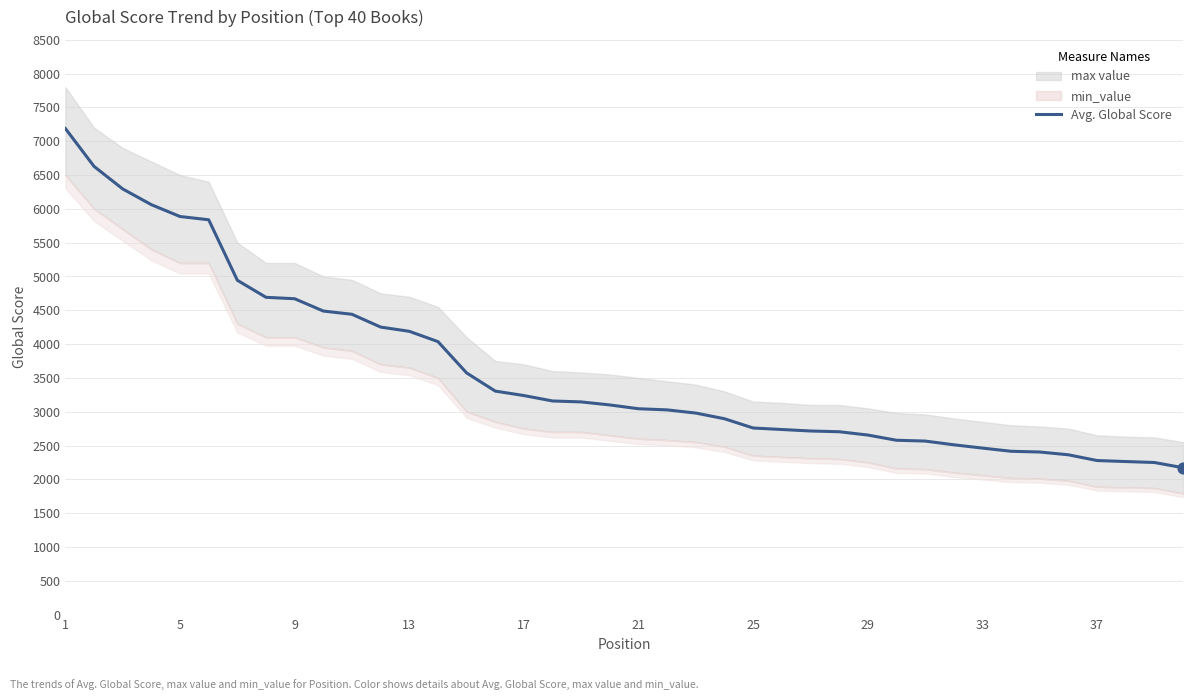

What is the maximum value for Avg. Global Score?

7188